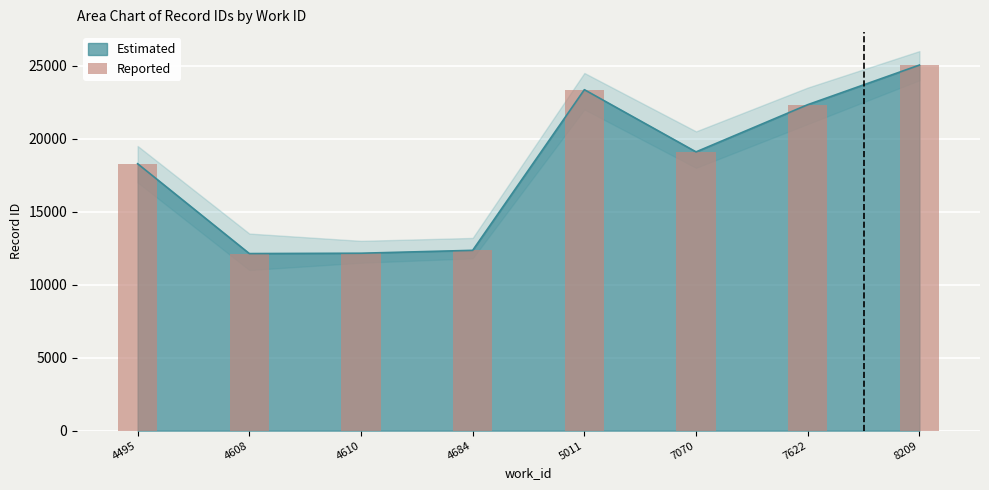

What is the difference between the values at 7070 and 4610?

6942